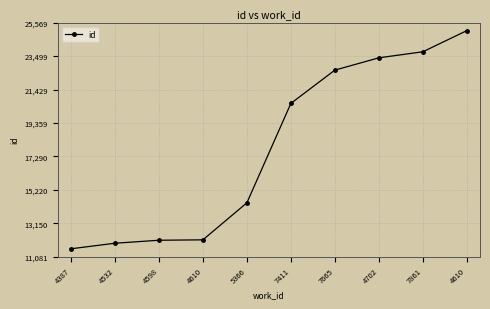

Count the number of categories in the chart.

10